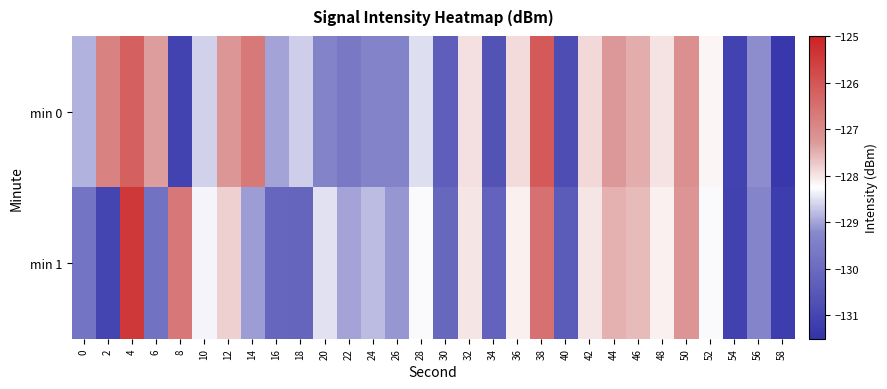

Between 24 and 50, which is larger?

50